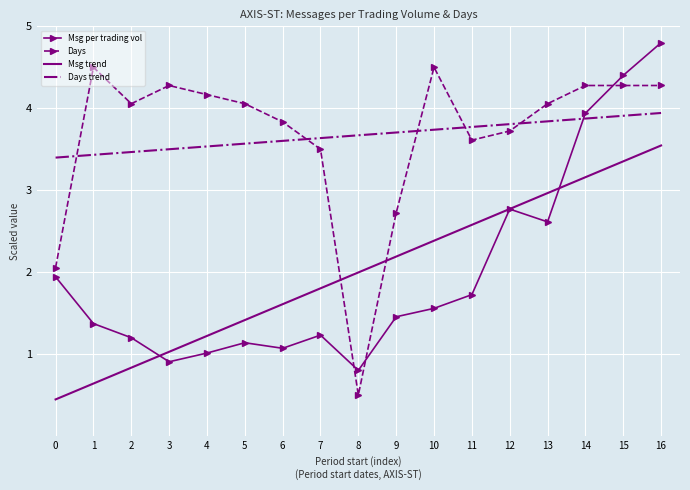

How many distinct data groups are displayed?

4